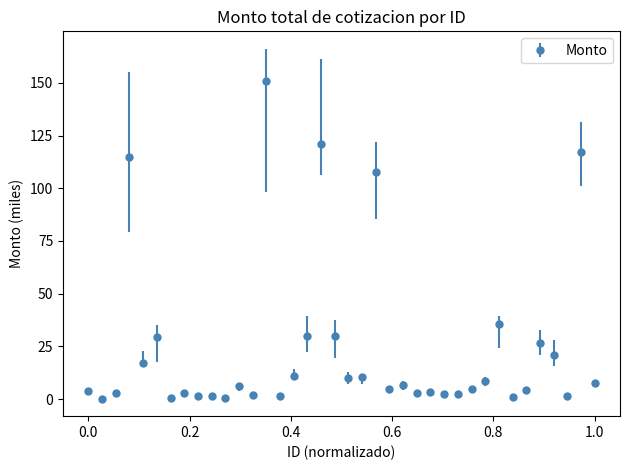

What is the maximum value shown in the chart?

150.7